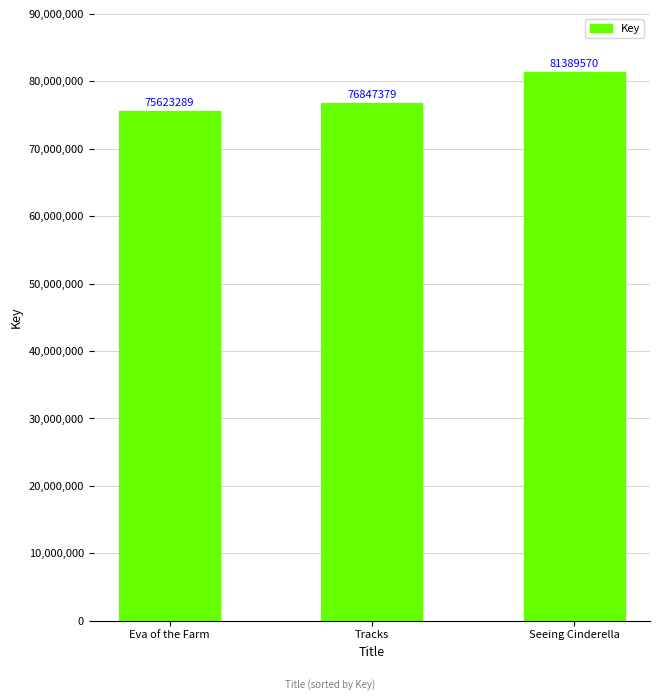

Reading left to right, extract all data points from this chart.

75623289	76847379	81389570